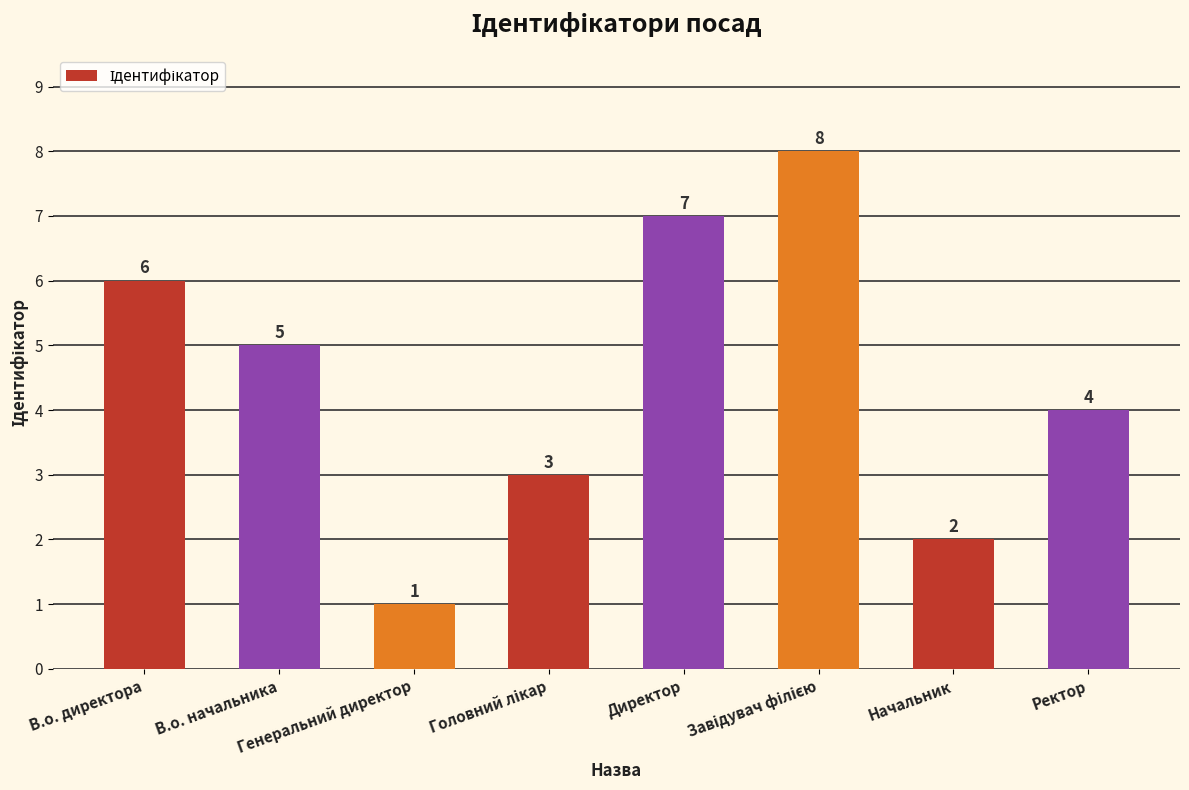

How many bars are there in total?

8